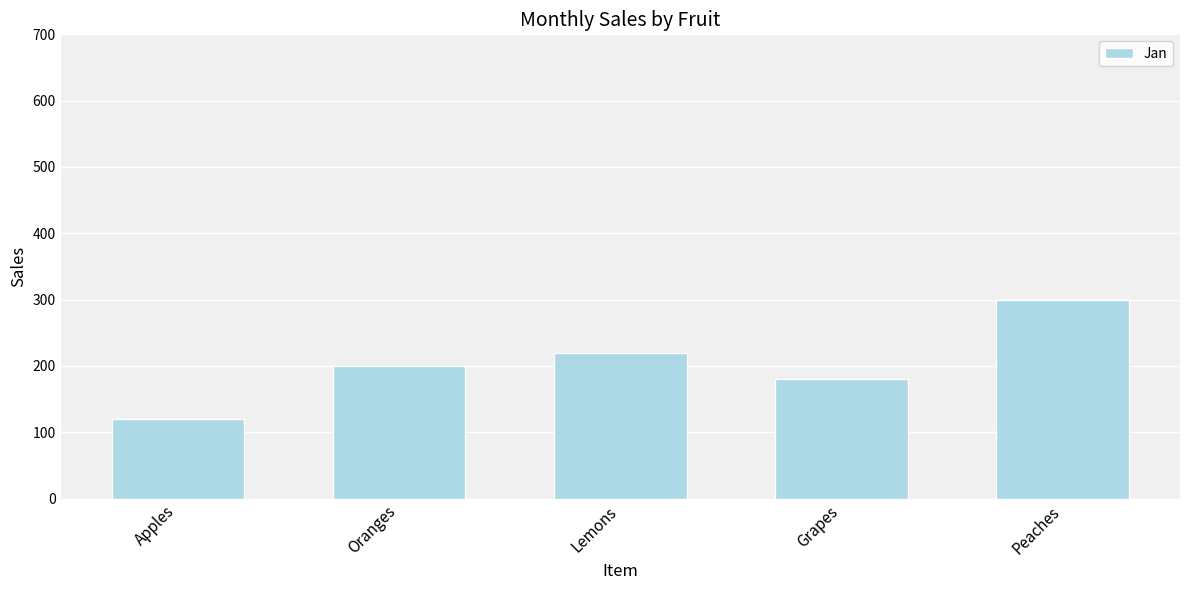

At which category does the chart reach its peak across all series?

Peaches